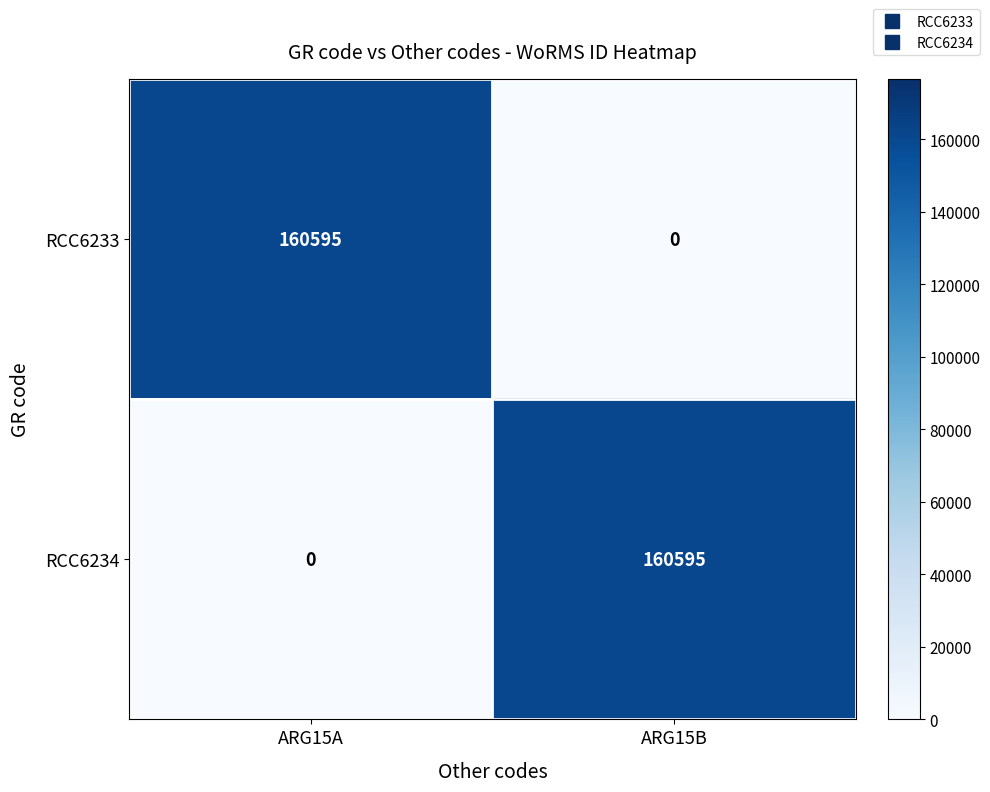

What is the total value across all series at ARG15B?

160595